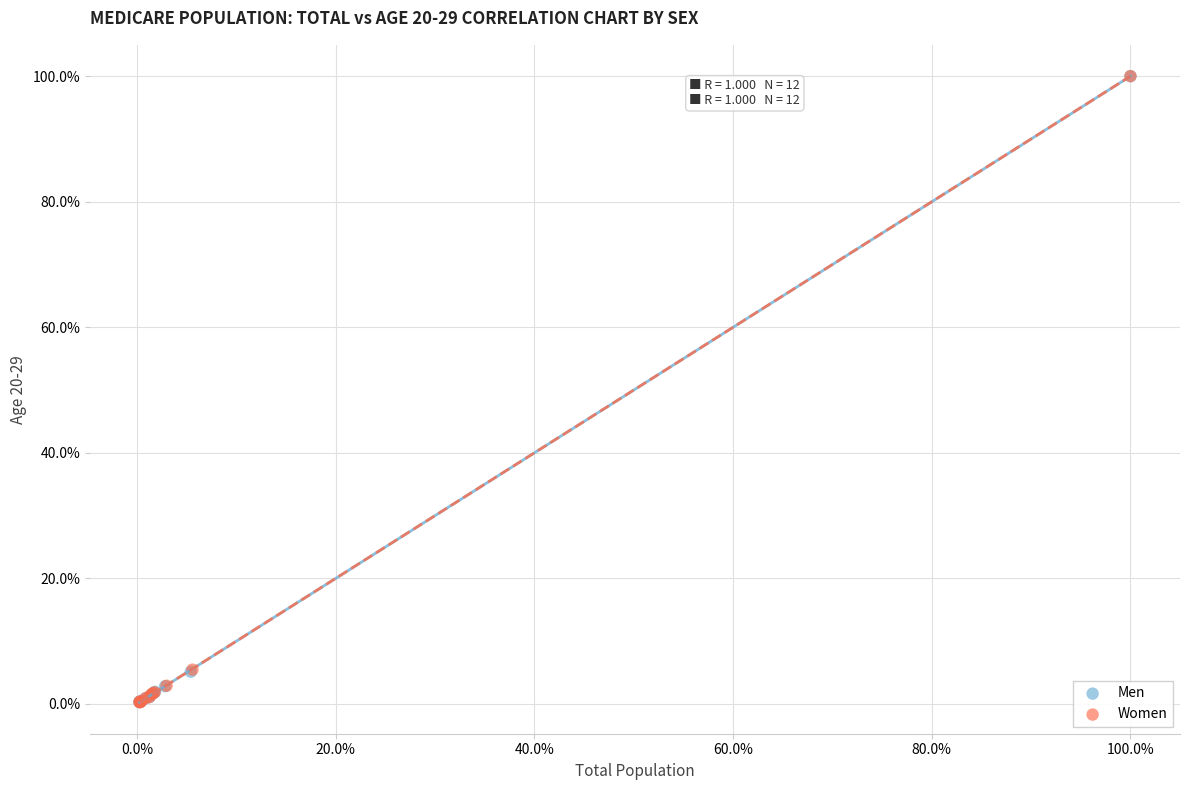

What are all the series names shown in the legend?

Men, Women